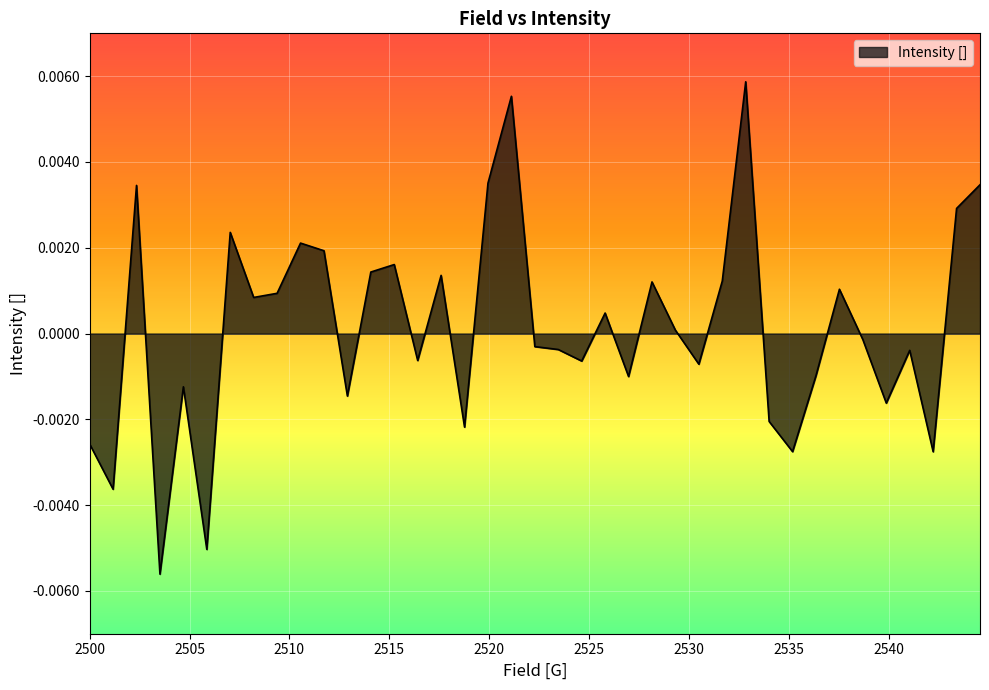

How many interior local peaks (higher than both neighbors) does the data have?

12